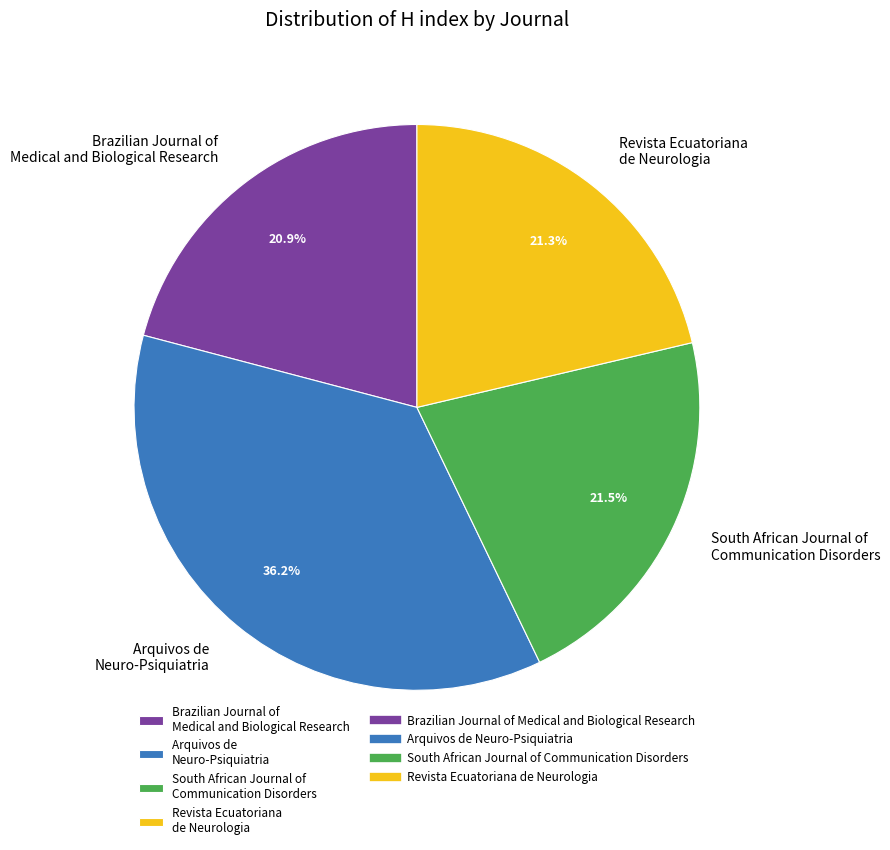

How many segments does this pie chart have?

4